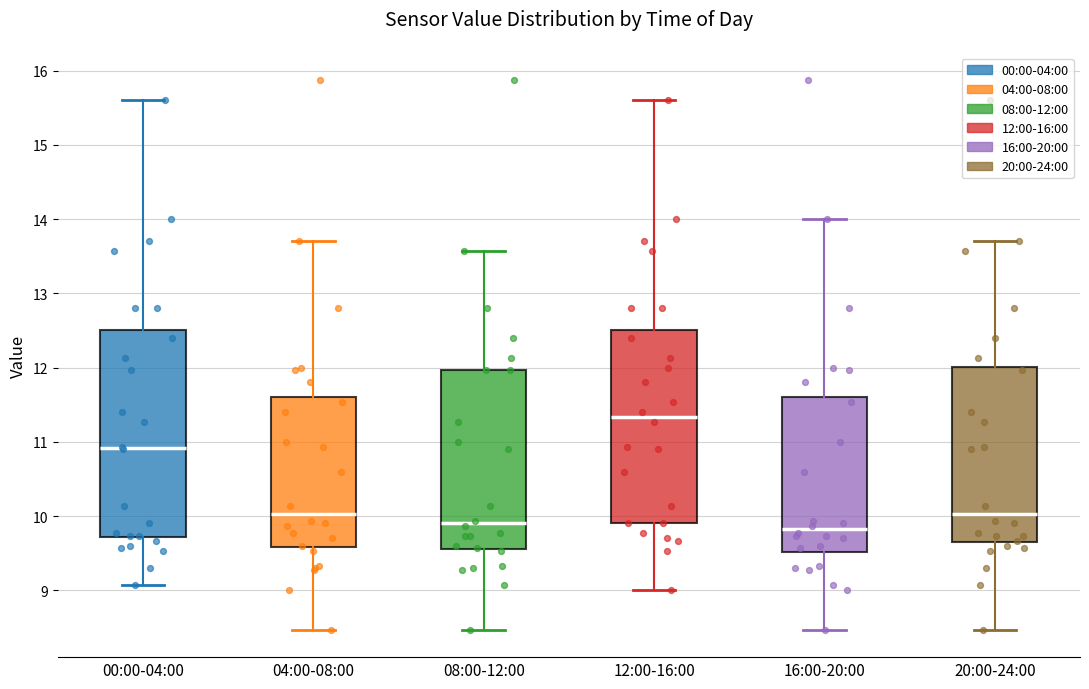

Which box is the tallest, from its lower edge to its upper edge?

00:00-04:00